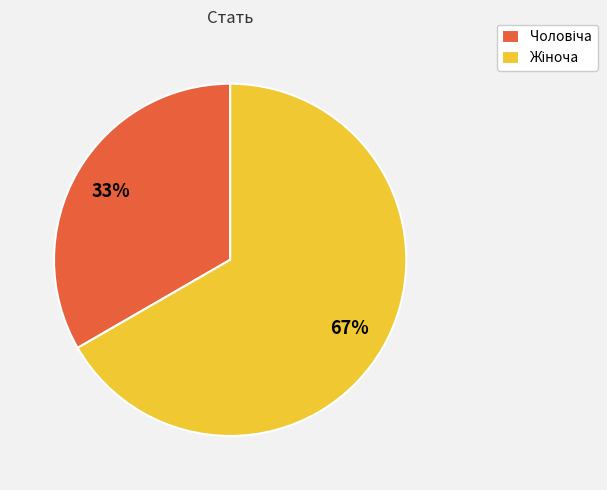

To the nearest percent, what is the average slice percentage?

50%